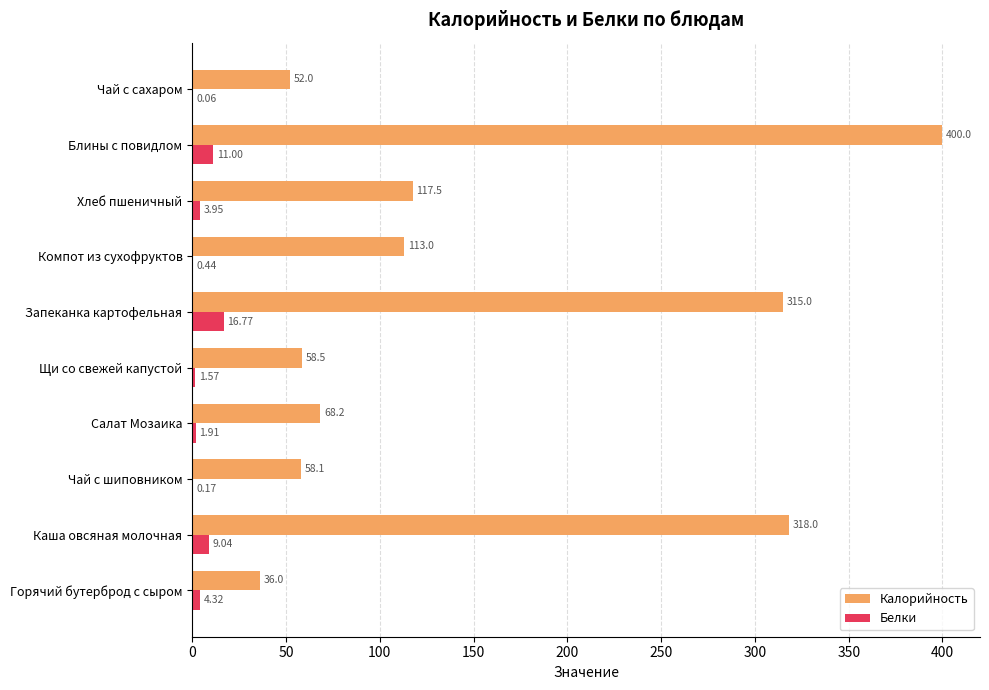

At which category is the sum across all series the highest?

Блины с повидлом